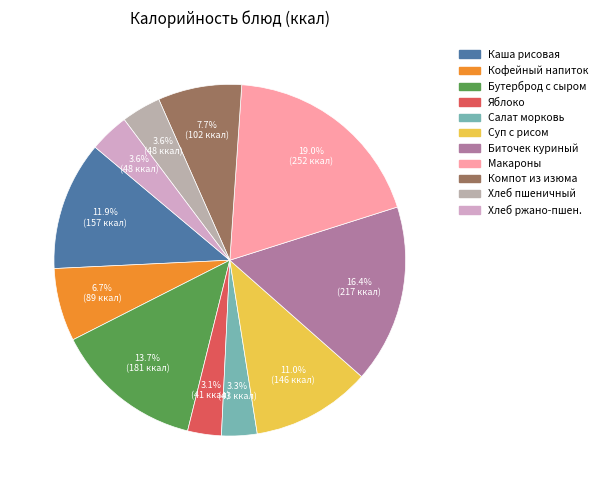

How many segments does this pie chart have?

11